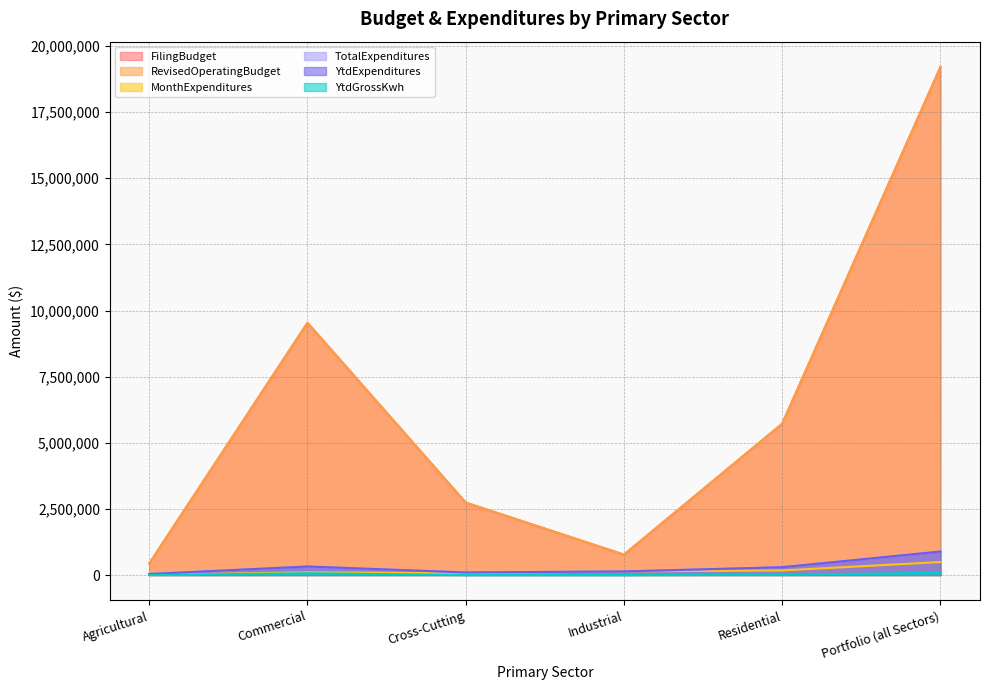

What position from the left is Agricultural?

1